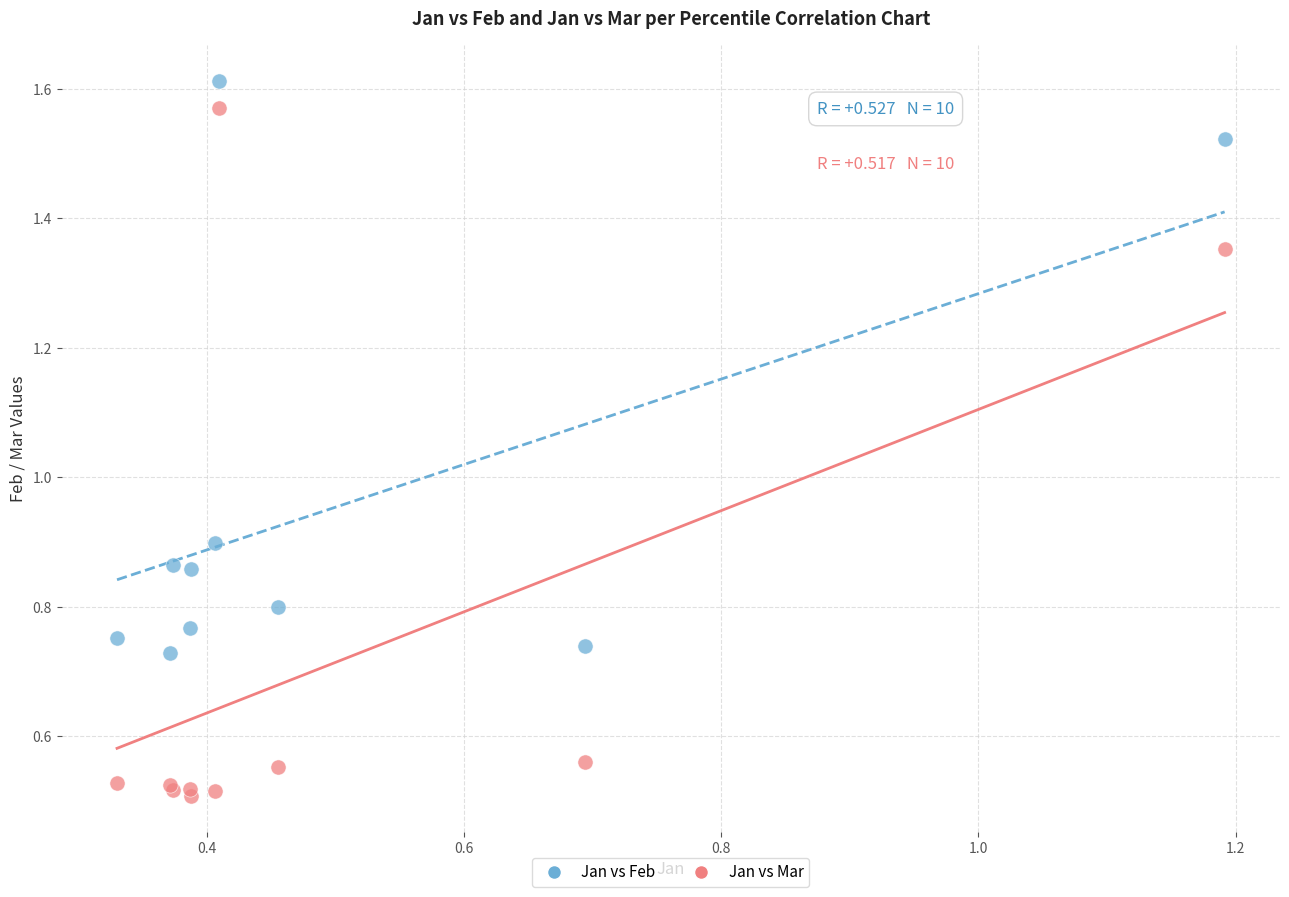

Which series has the widest spread of Y values?

Jan vs Mar